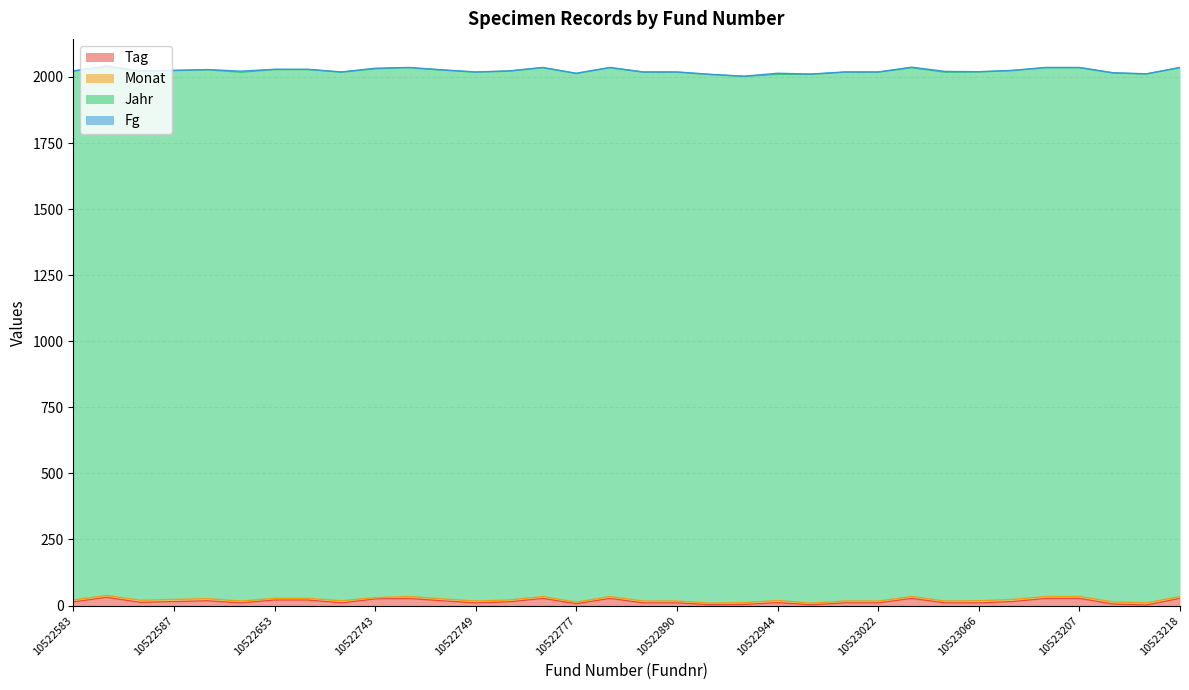

What is the spread (max minus min) of values at 10523207?

2000